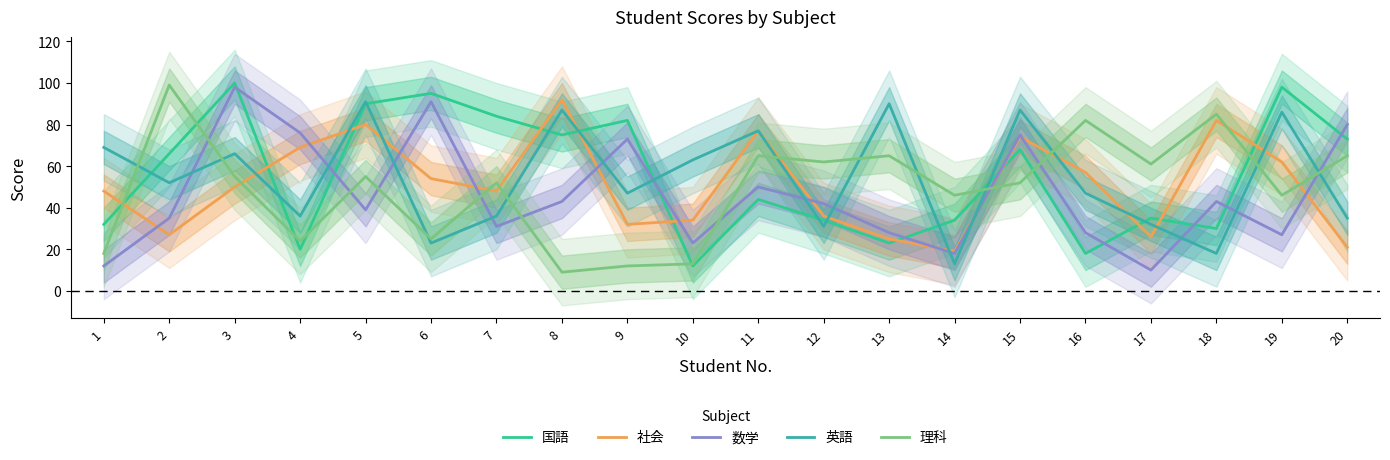

The value of 数学 at 11 is 50. True or false?

True